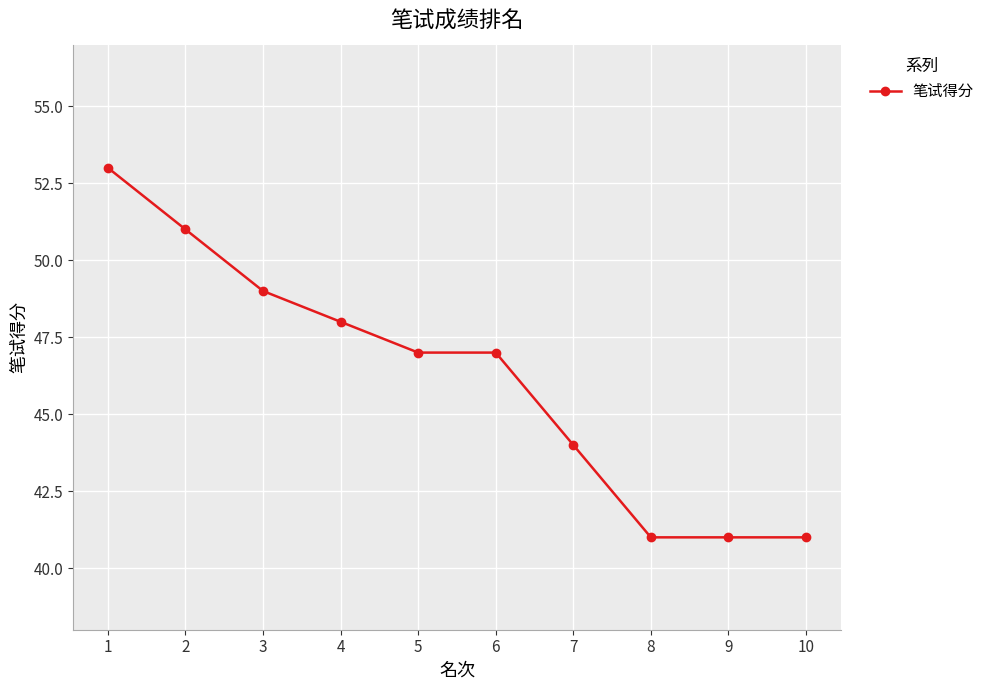

What is the smallest value displayed?

41